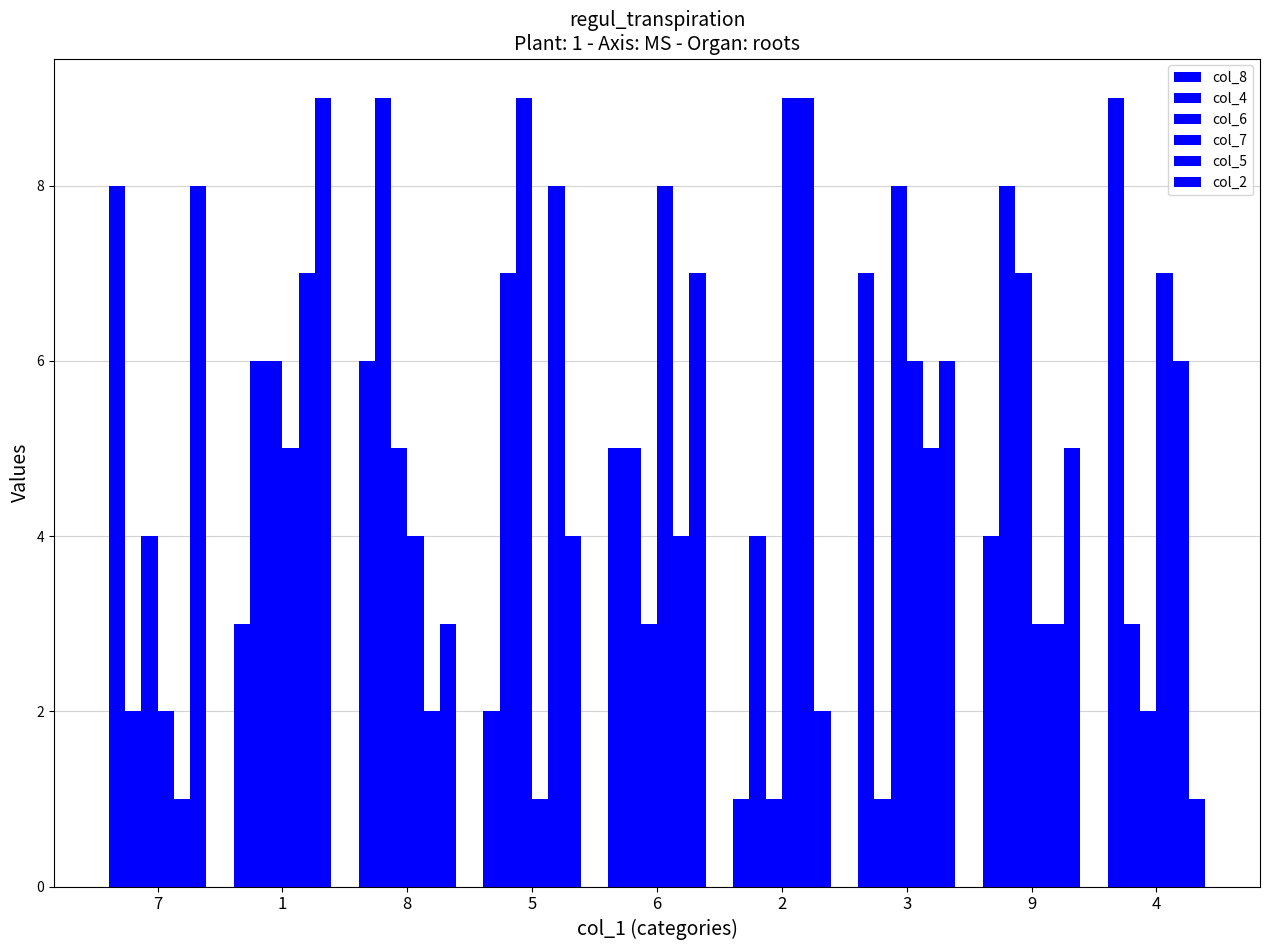

Reading right to left, transcribe all the data shown in this chart.

col_8: 9	4	7	1	5	2	6	3	8
col_4: 3	8	1	4	5	7	9	6	2
col_6: 2	7	8	1	3	9	5	6	4
col_7: 7	3	6	9	8	1	4	5	2
col_5: 6	3	5	9	4	8	2	7	1
col_2: 1	5	6	2	7	4	3	9	8